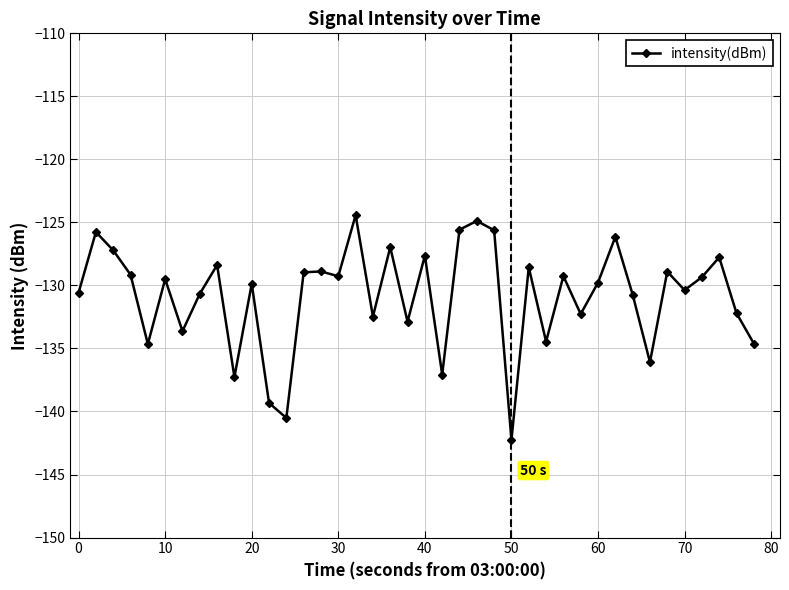

What is the value of the 10th point from the left?

-137.3